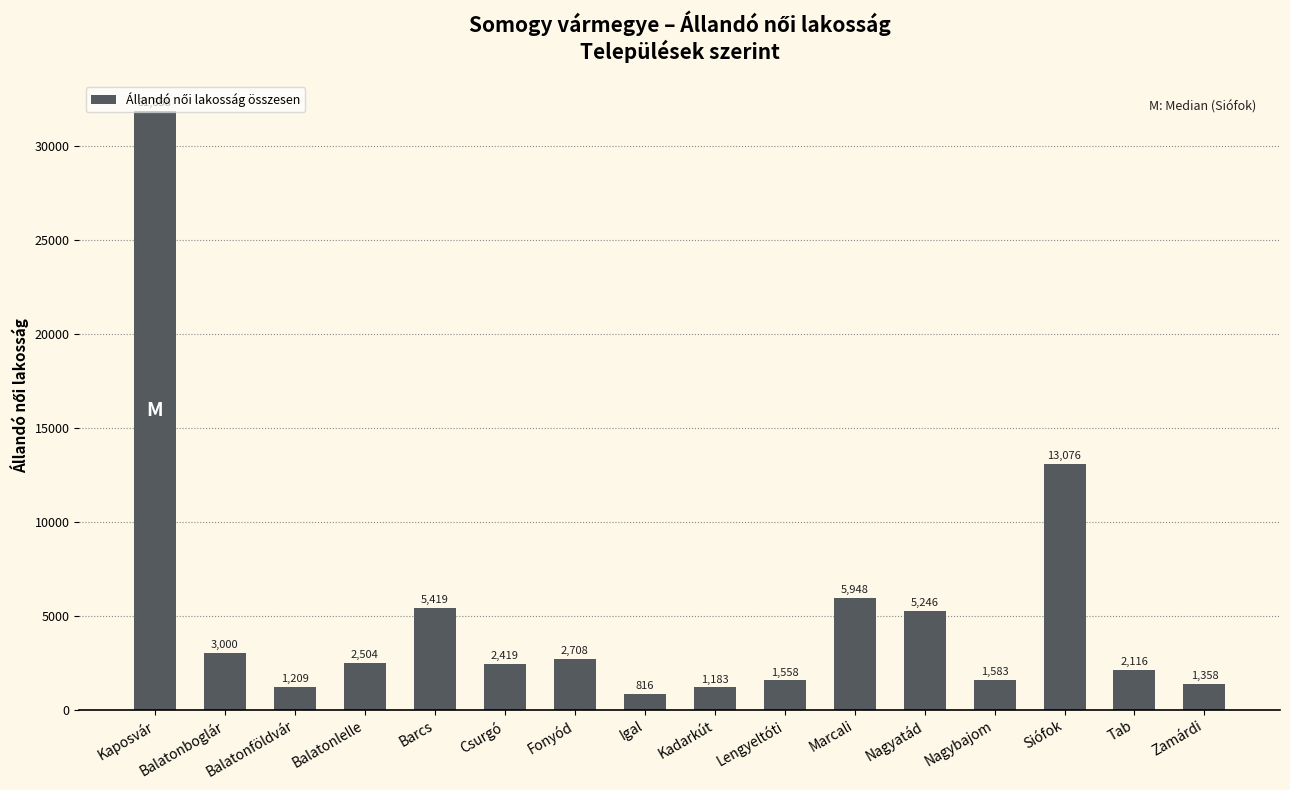

How many values are below 2504?

8